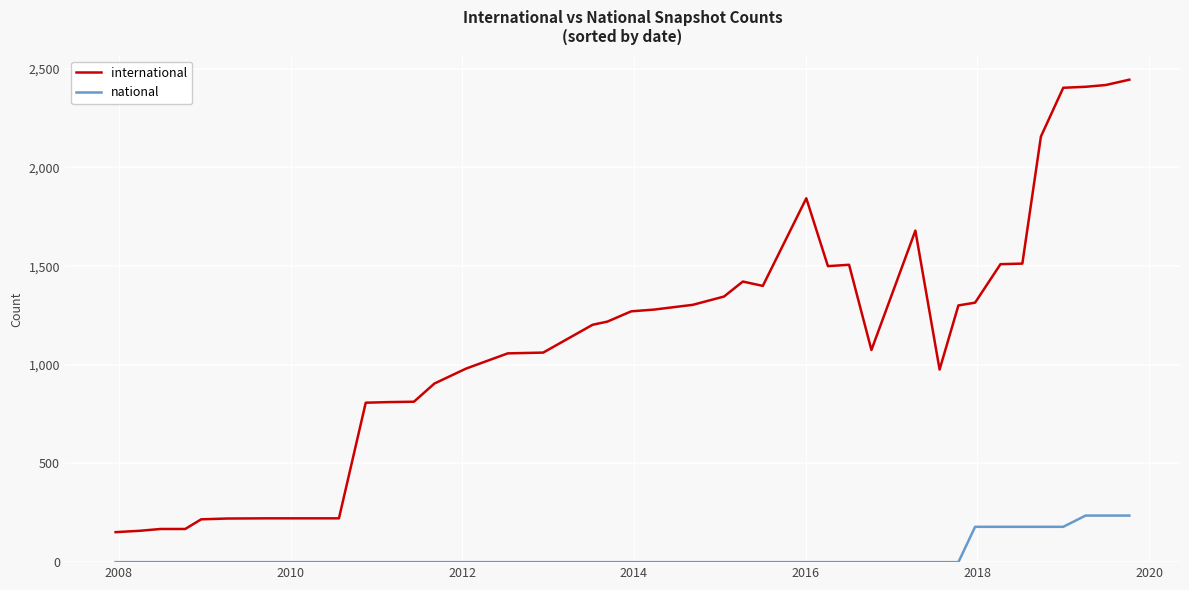

Which series has the largest total across all categories?

international